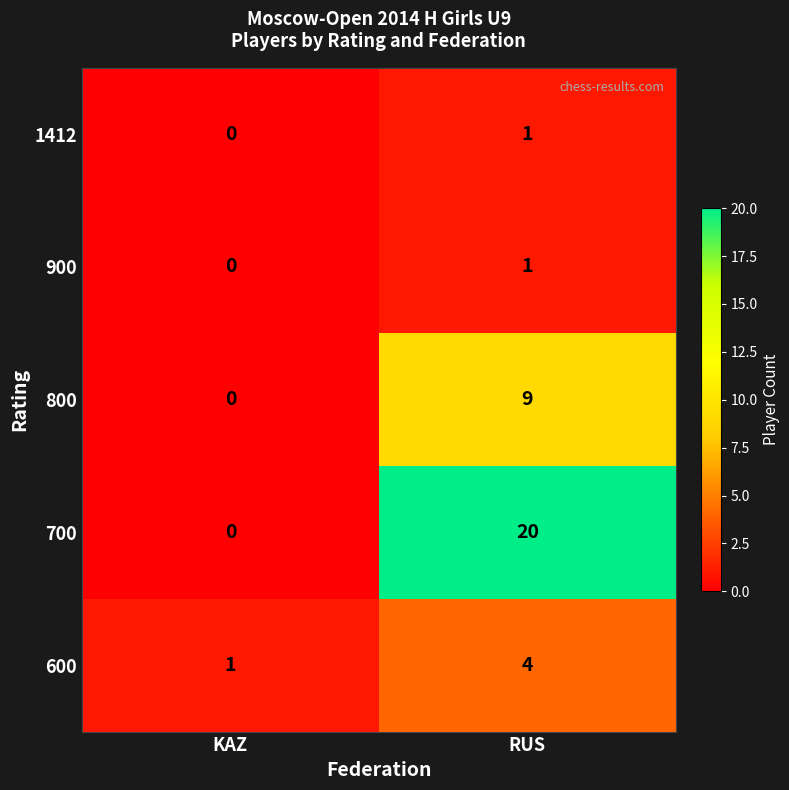

What is the maximum value shown in the chart?

20